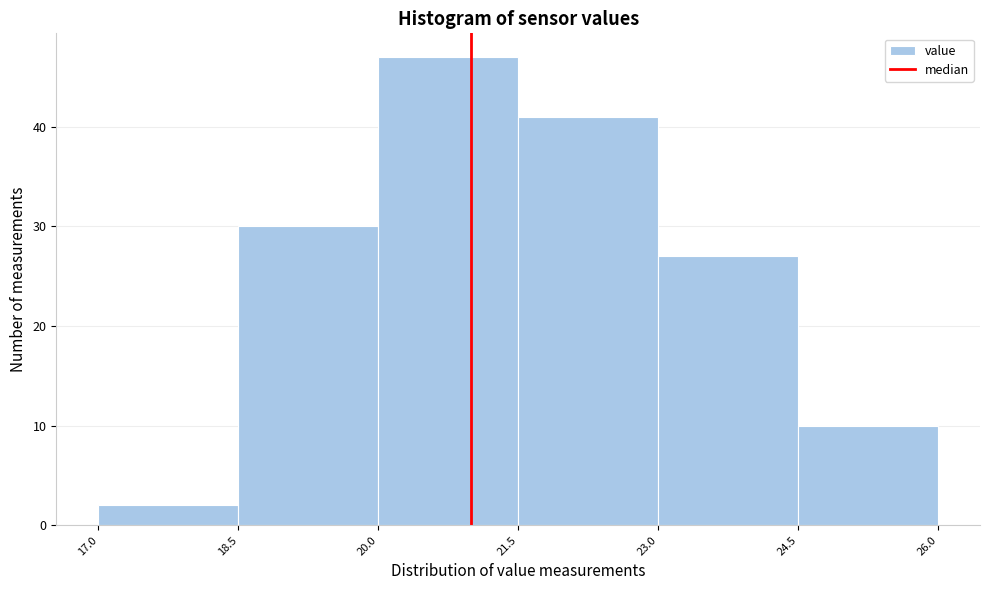

Which range on the x-axis has the tallest bar?

20.0 to 21.5